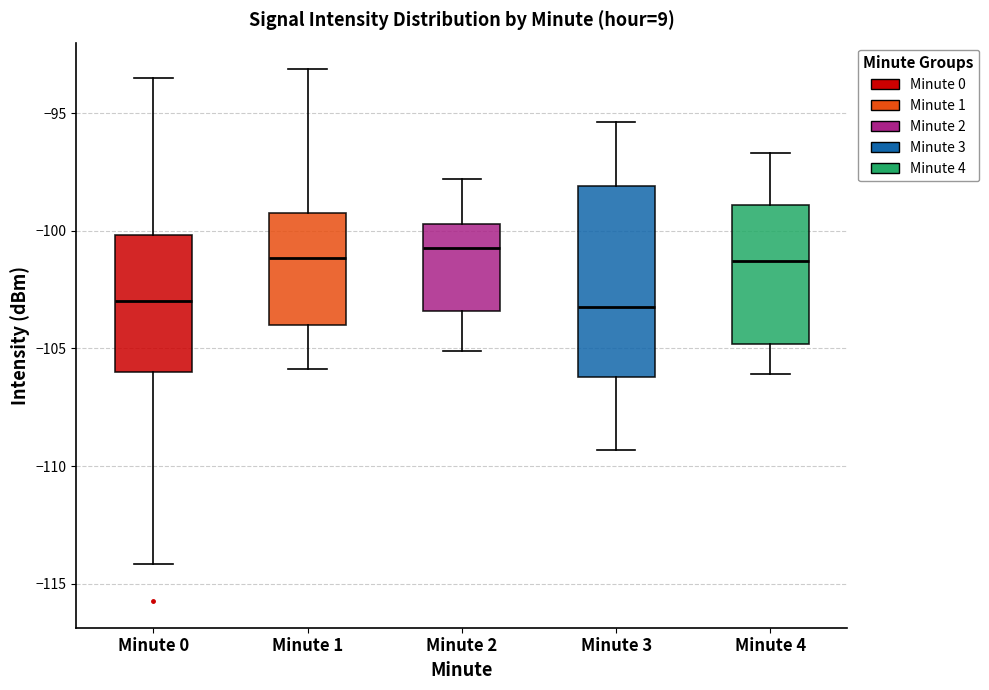

Where is the lower edge of the box for Minute 3 on the y-axis? The values are not printed on the chart, so give them approximately, as read against the axis.

-106.0